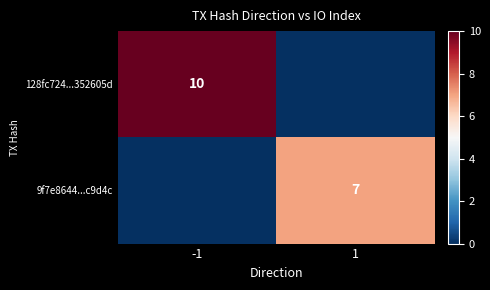

Is the value of 9f7e8644...c9d4c at 1 greater than the value of 128fc724...352605d at -1?

No